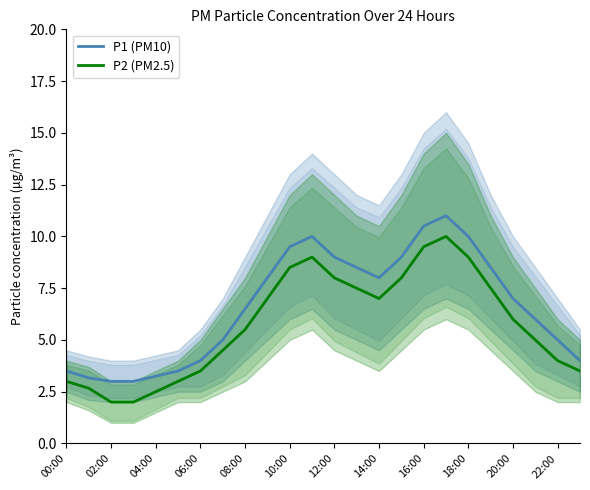

List the series in order of their peak value, highest first.

P1 (PM10), P2 (PM2.5)